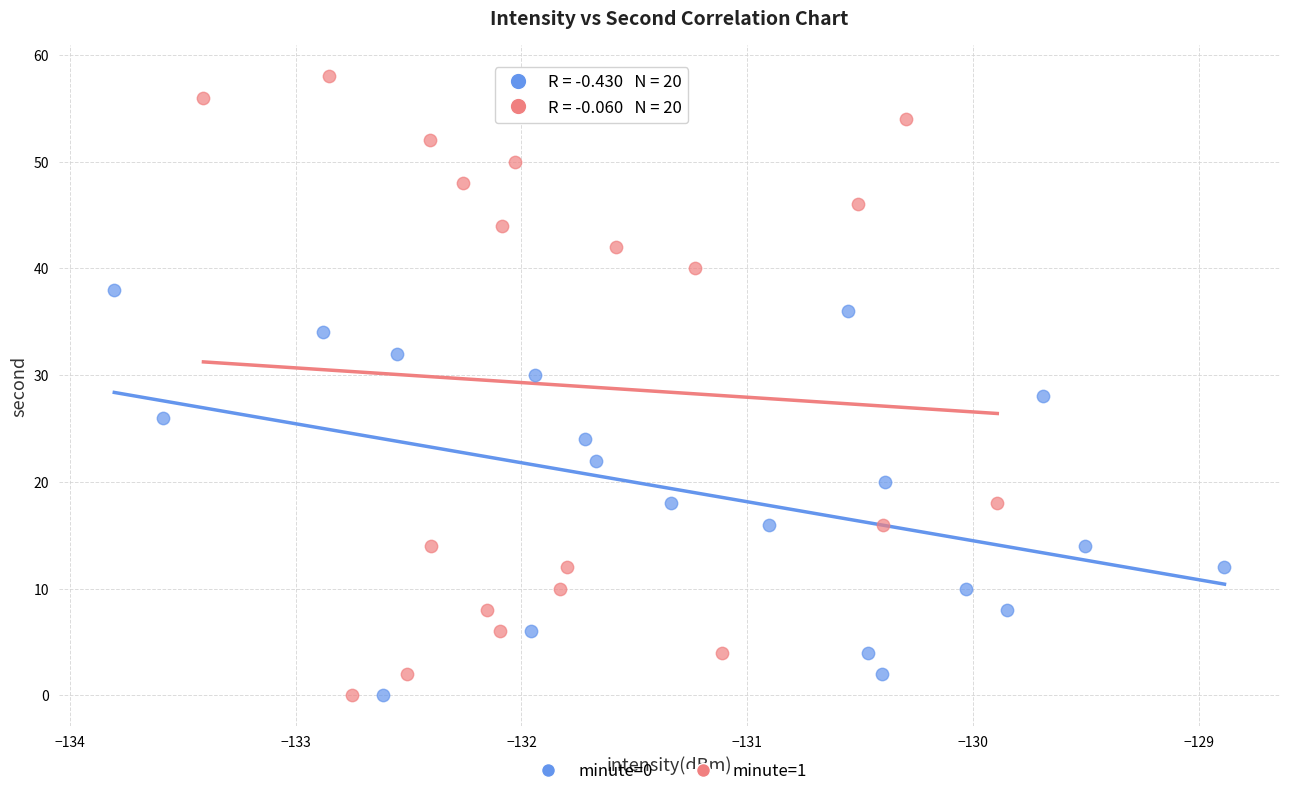

Which series contains the highest Y value?

minute=1